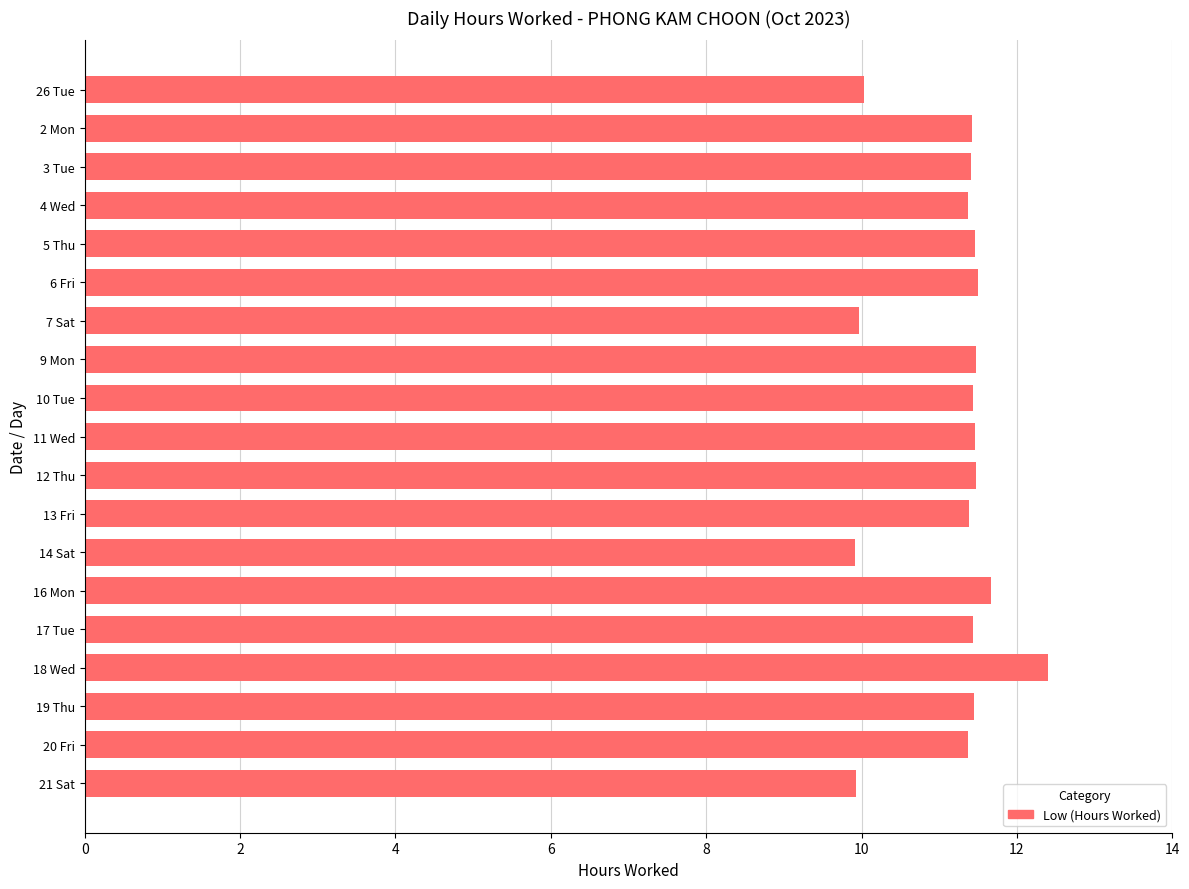

What is the greatest value displayed?

12.4